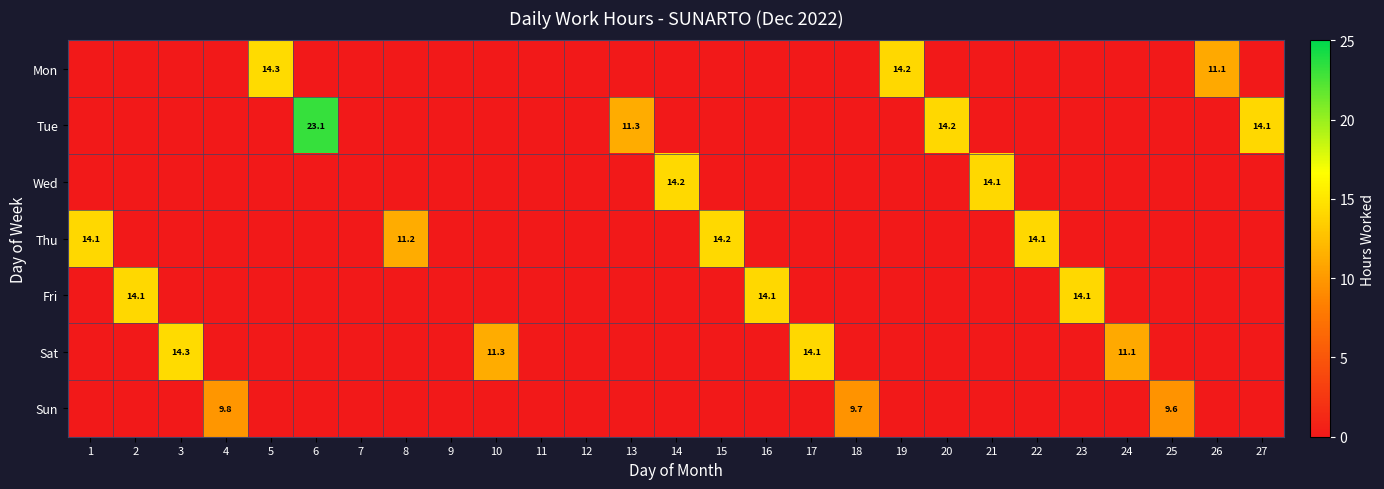

The value of Mon at 26 is 11.1. True or false?

True